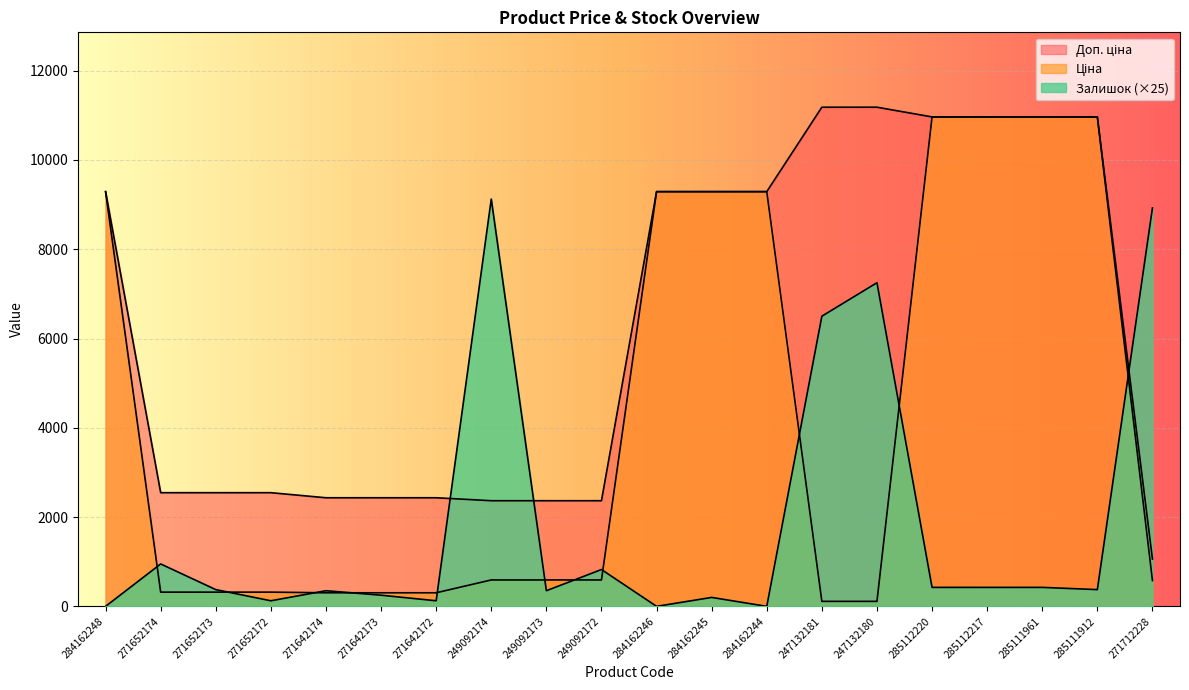

Reading left to right, transcribe all the data shown in this chart.

Ціна: 284162248=9290.5	271652174=318.3	271652173=318.3	271652172=318.3	271642174=304.1	271642173=304.1	271642172=304.1	249092174=591.6	249092173=591.6	249092172=591.6	284162246=9290.5	284162245=9290.5	284162244=9290.5	247132181=111.8	247132180=111.8	285112220=10964.4	285112217=10964.4	285111961=10964.4	285111912=10964.4	271712228=578.1
Доп. ціна: 284162248=9290.5	271652174=2546.4	271652173=2546.4	271652172=2546.4	271642174=2432.8	271642173=2432.8	271642172=2432.8	249092174=2366.5	249092173=2366.5	249092172=2366.5	284162246=9290.5	284162245=9290.5	284162244=9290.5	247132181=11182.0	247132180=11182.0	285112220=10964.4	285112217=10964.4	285111961=10964.4	285111912=10964.4	271712228=1060.0
Залишок: 284162248=0.0	271652174=950.0	271652173=375.0	271652172=125.0	271642174=350.0	271642173=250.0	271642172=125.0	249092174=9125.0	249092173=350.0	249092172=825.0	284162246=0.0	284162245=200.0	284162244=0.0	247132181=6500.0	247132180=7250.0	285112220=425.0	285112217=425.0	285111961=425.0	285111912=375.0	271712228=8925.0